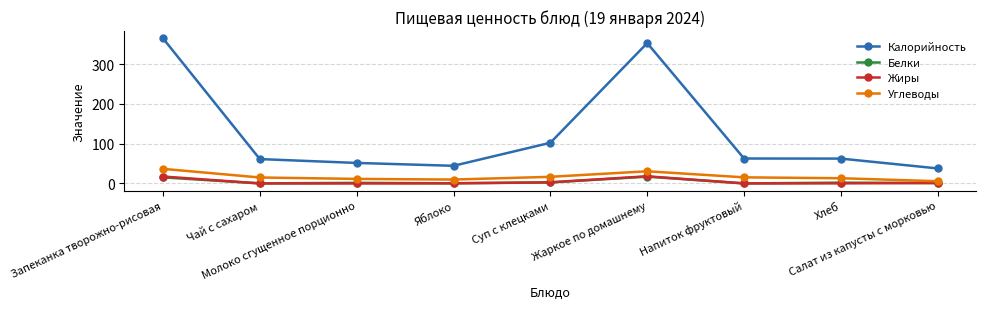

Which series has the largest range (max minus min)?

Калорийность